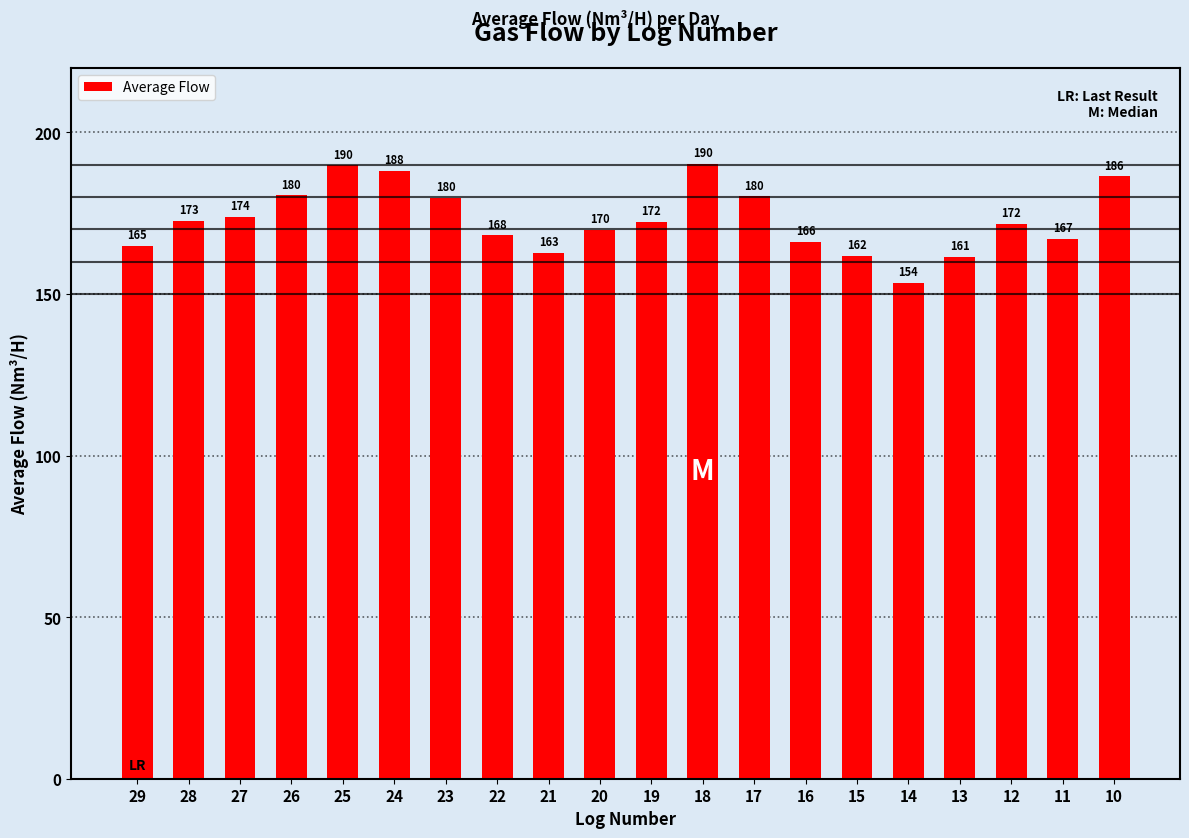

Approximately how many times larger is the value at 29 compared to 27?

0.9